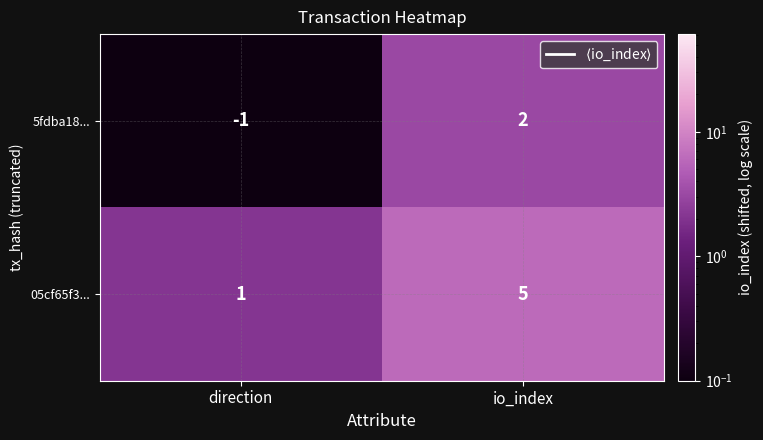

Which series has the largest range (max minus min)?

05cf65f3...